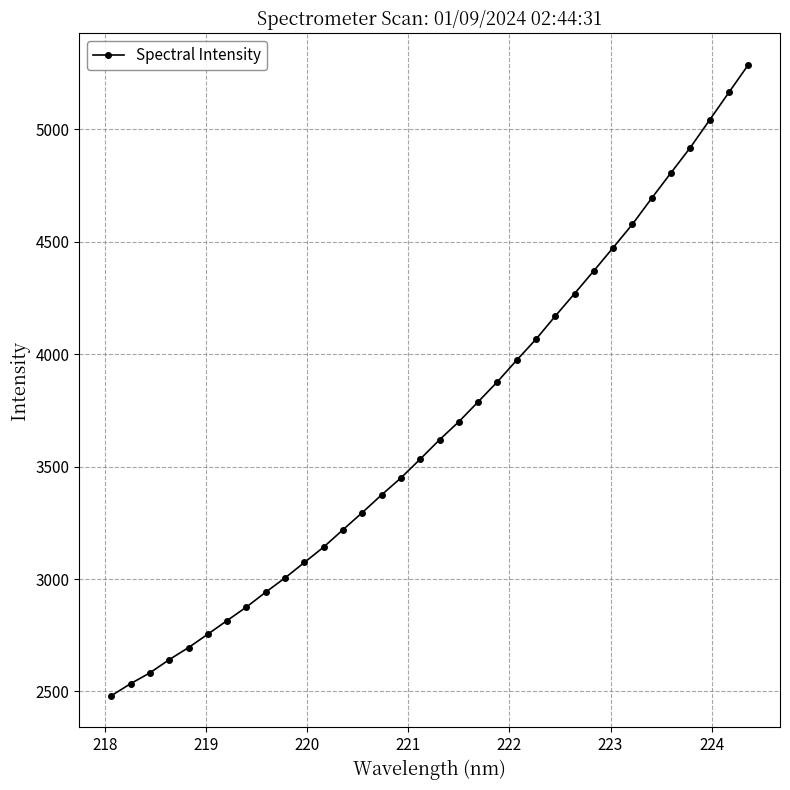

What is the smallest value displayed?

2481.0